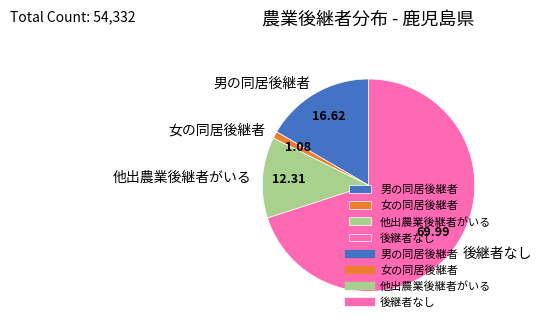

Between 他出農業後継者がいる and 後継者なし, which is larger?

後継者なし